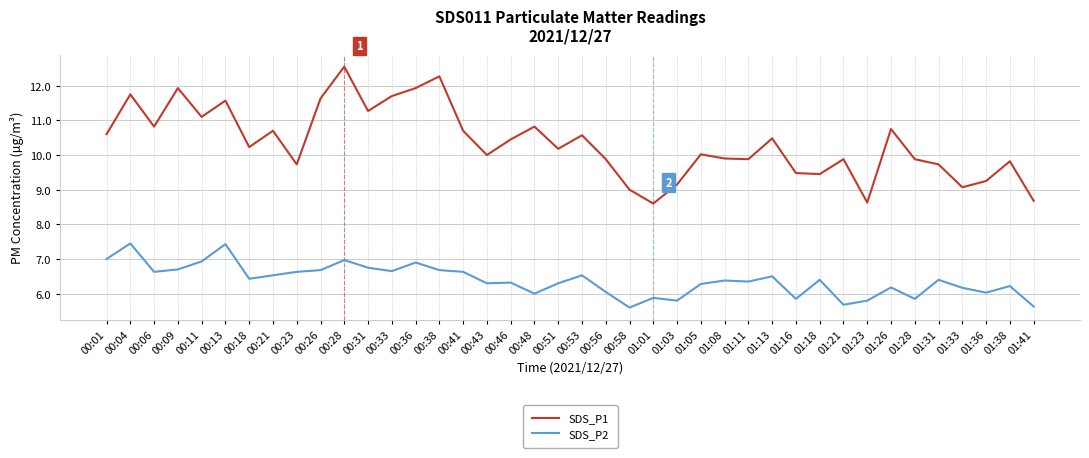

List the series in order of their peak value, highest first.

SDS_P1, SDS_P2